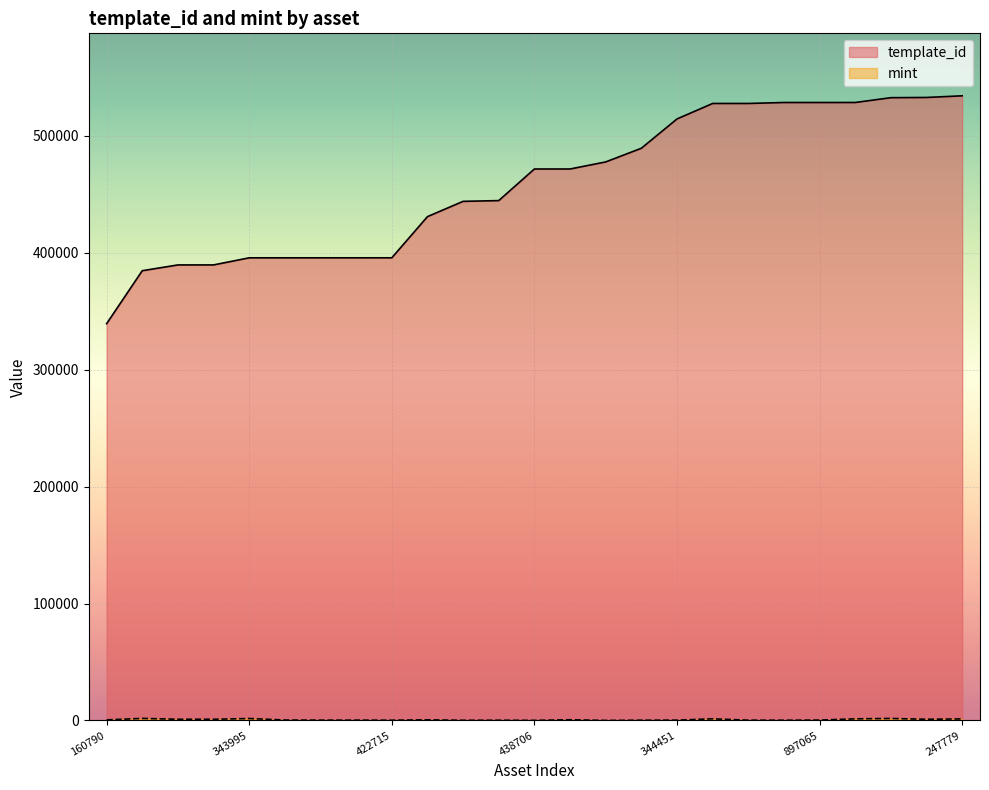

What is the average value of the template_id series?

458531